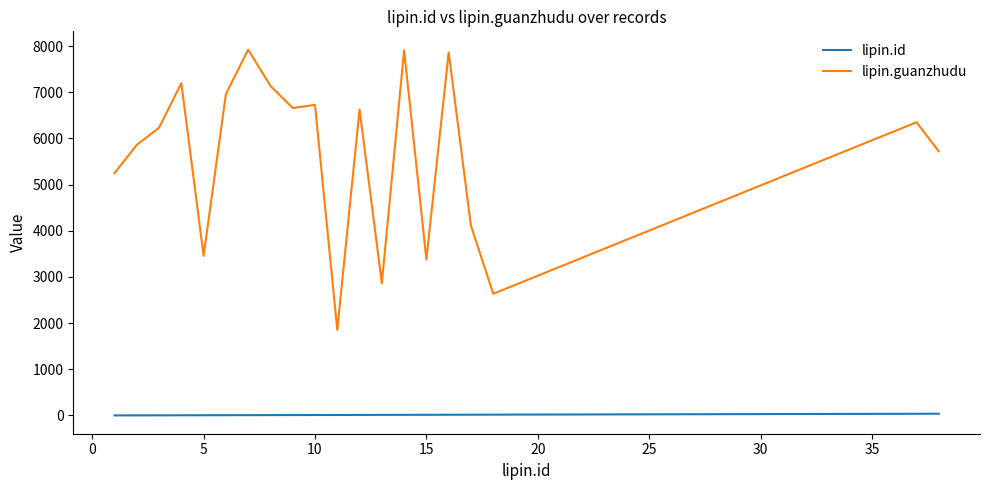

What is the average value of the lipin.id series?

12